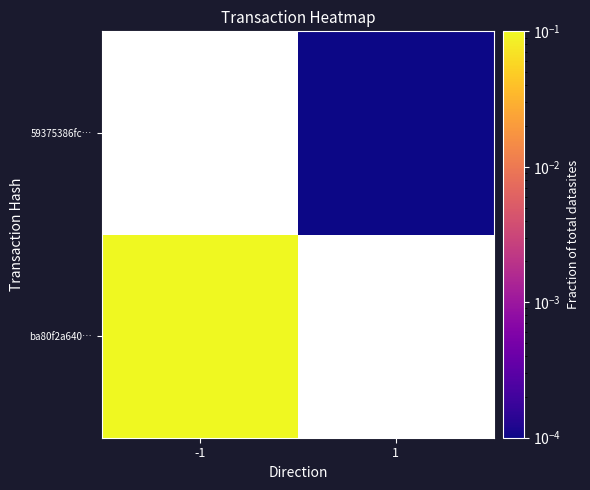

List the series in order of their peak value, lowest first.

ba80f2a640…, 59375386fc…